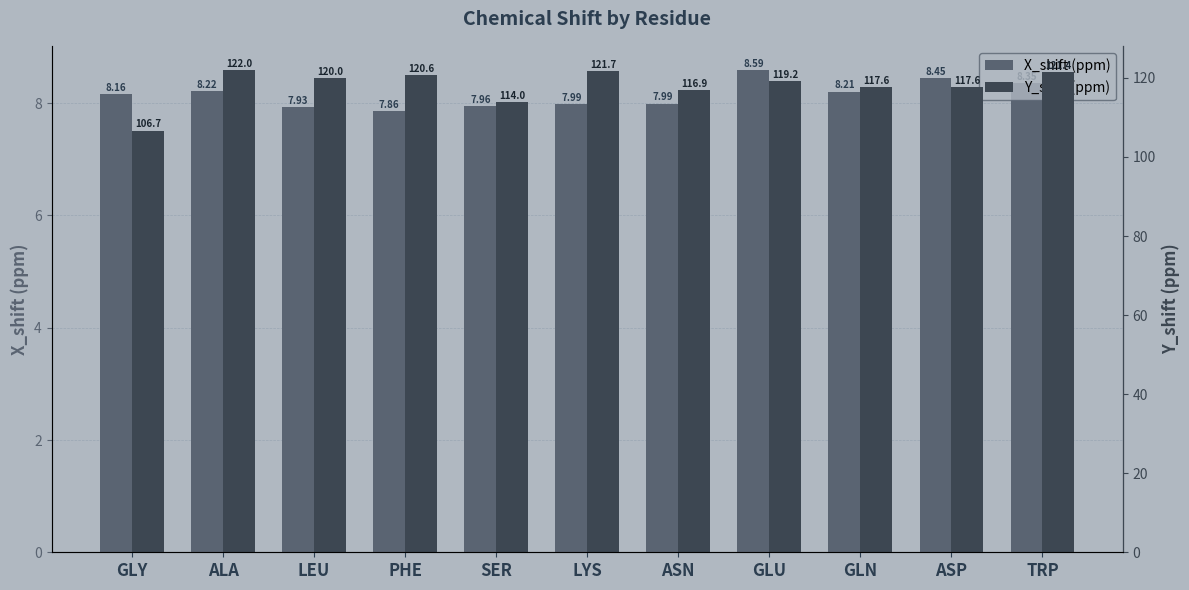

What is the label of the 7th bar from the right?

SER